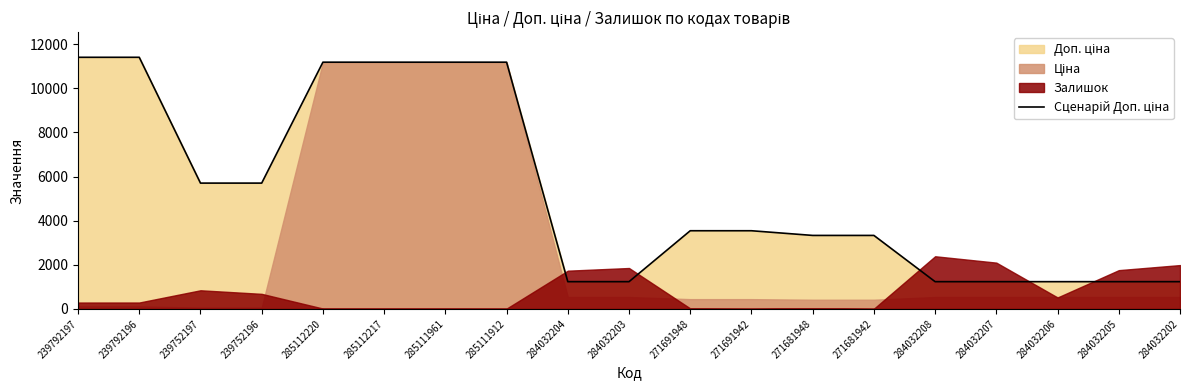

What is the label of the 14th point from the left?

271681942